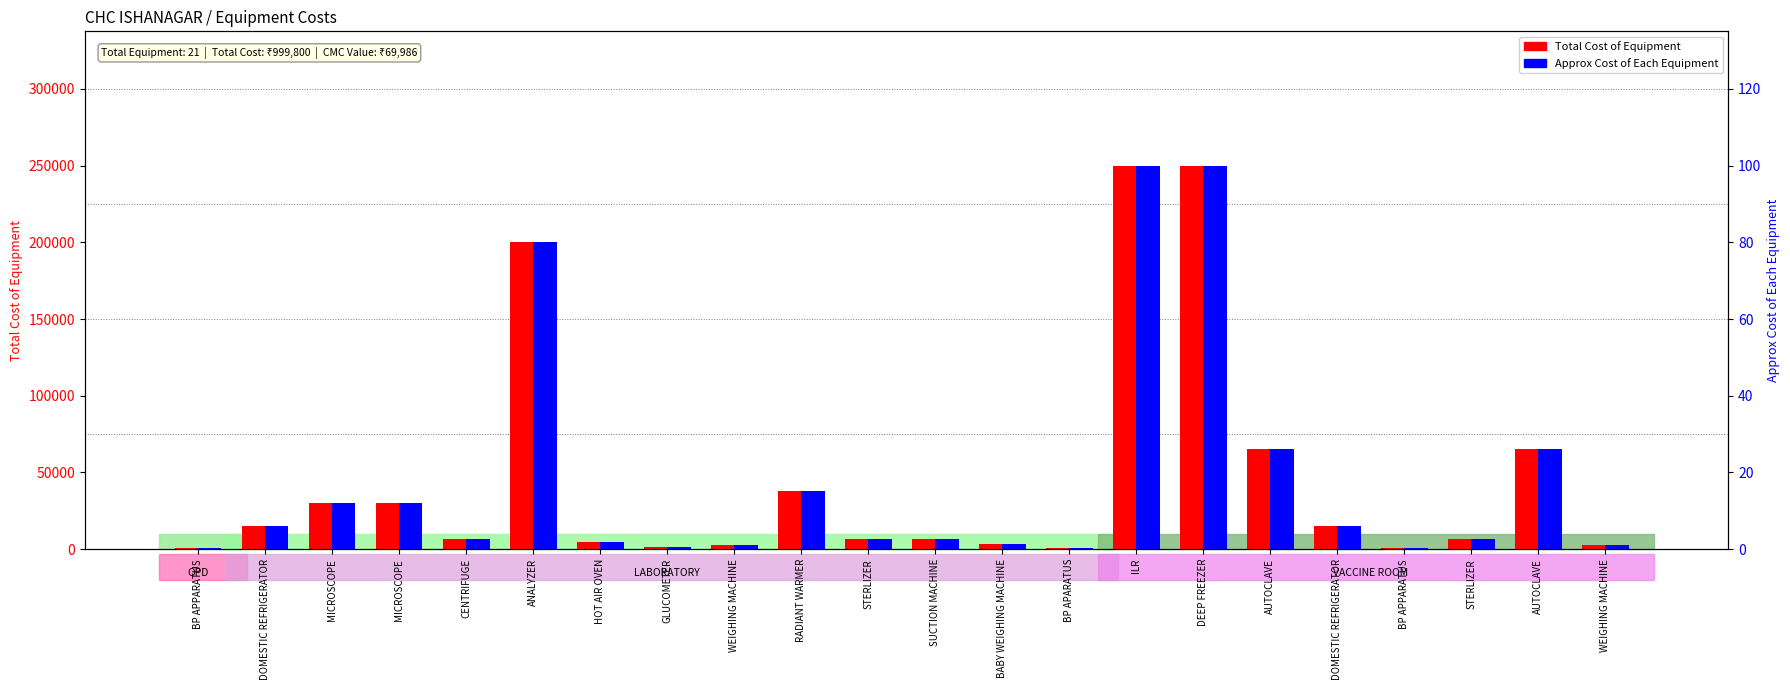

What are all the series names shown in the legend?

Total Cost of Equipment, Approx Cost of Each Equipment